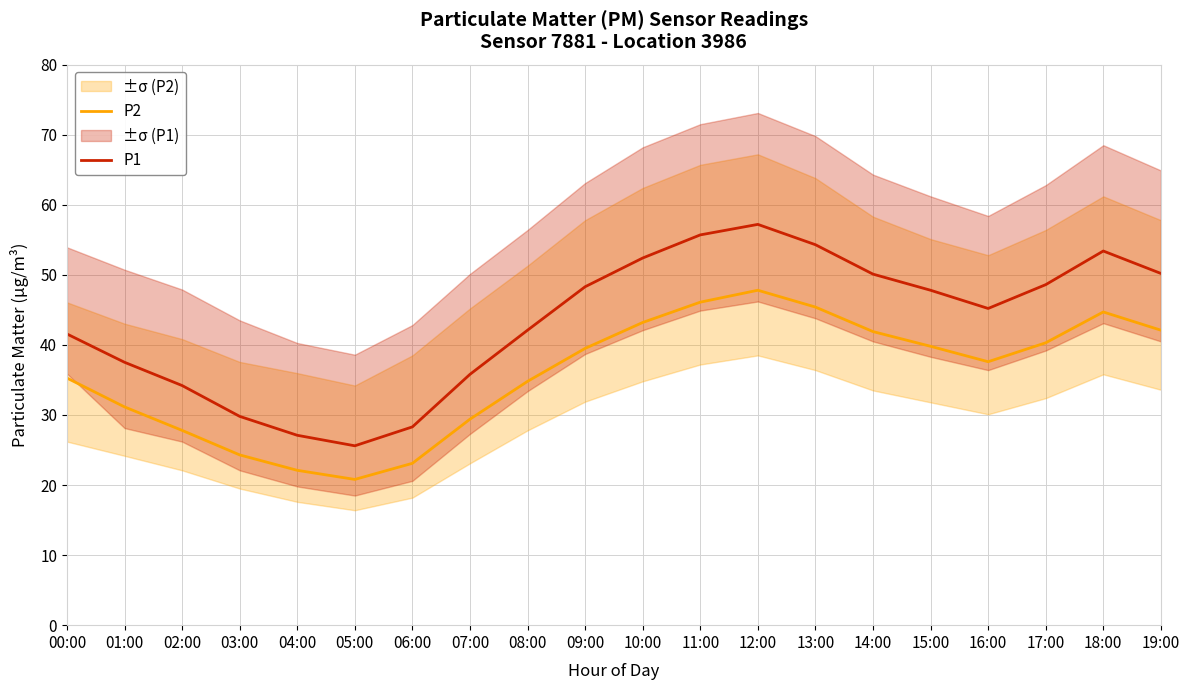

Which series changed the most between 17:00 and 19:00?

P2